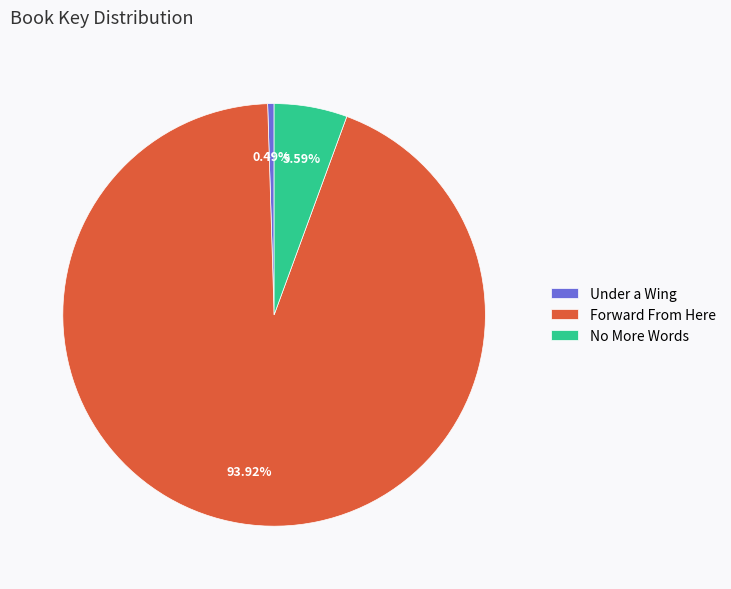

What percentage is the Forward From Here slice, to the nearest percent?

94%